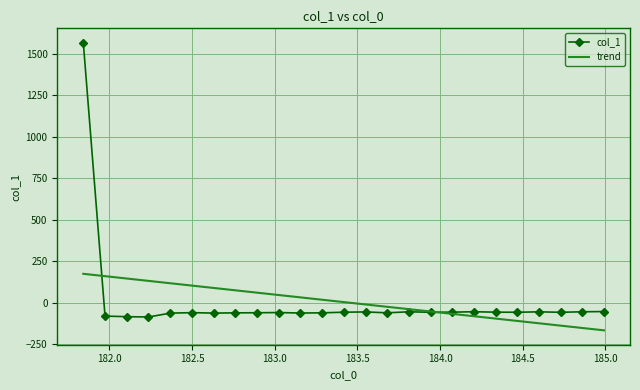

What is the lowest value of the col_1 series?

-86.5